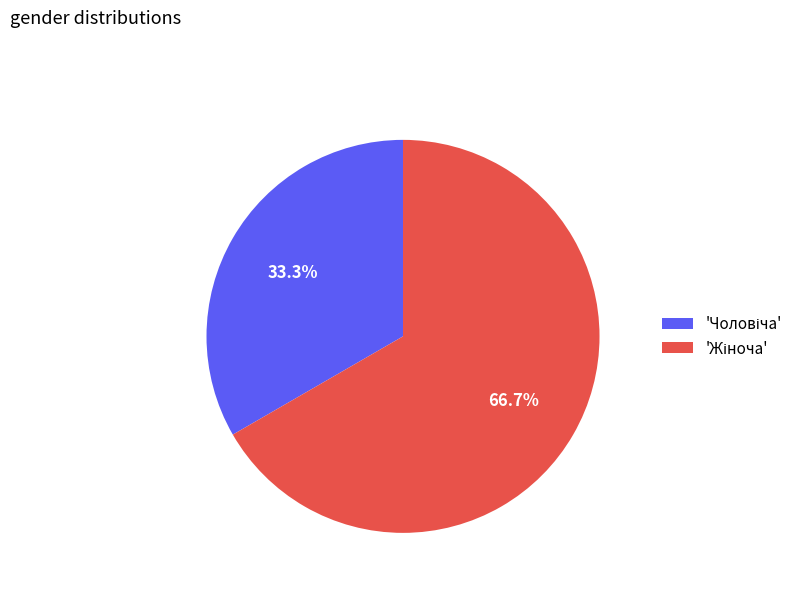

Does any single category account for the majority?

Yes